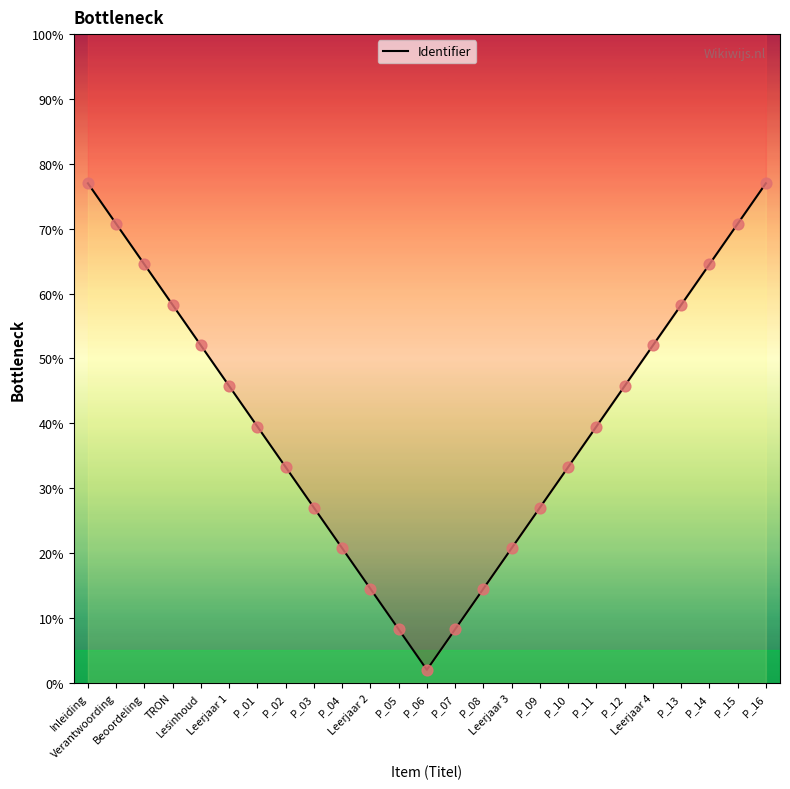

What is the ratio of the value at Leerjaar 4 to the value at P_03?

1.9